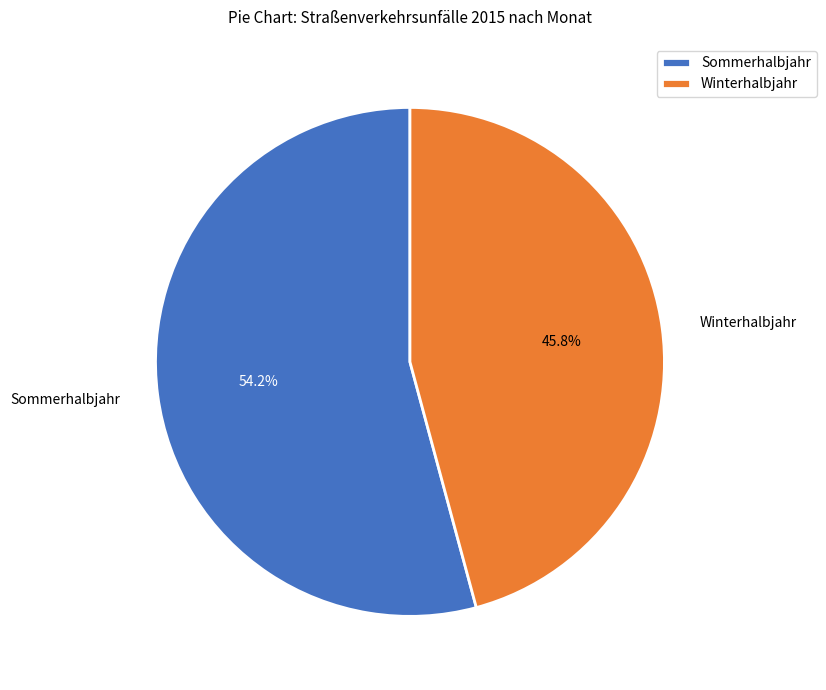

Does any single category account for the majority?

Yes